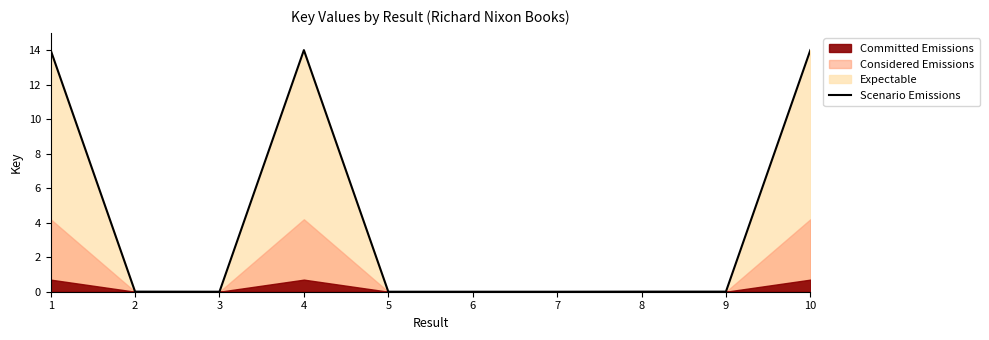

Does the chart have visible grid lines?

No